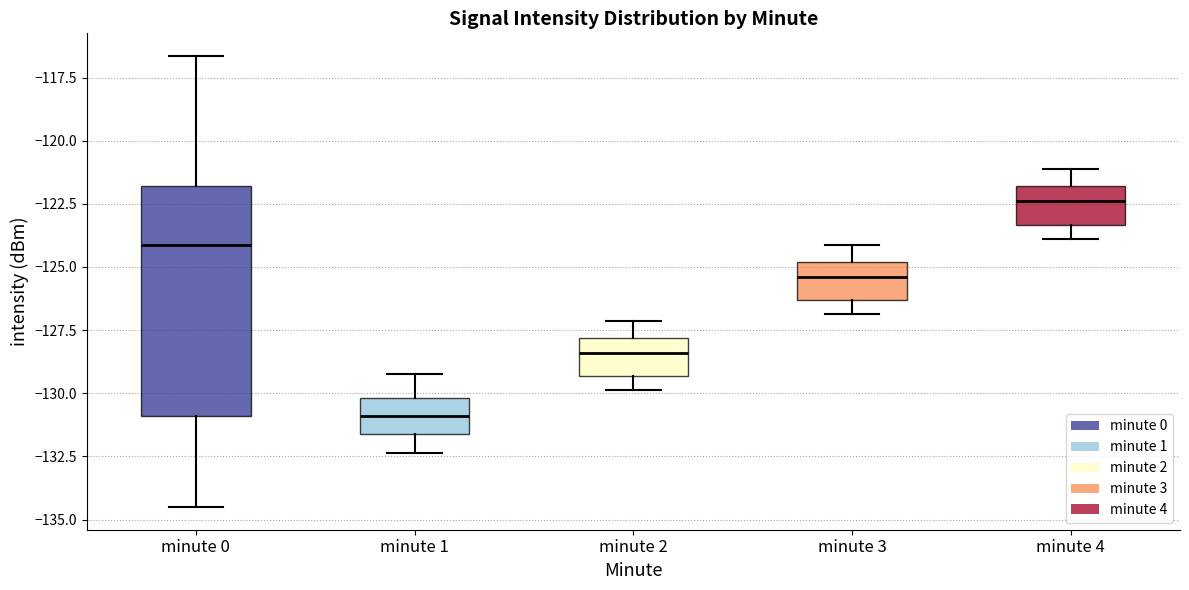

Comparing the boxes themselves (not the whiskers), which one is the tallest?

minute 0